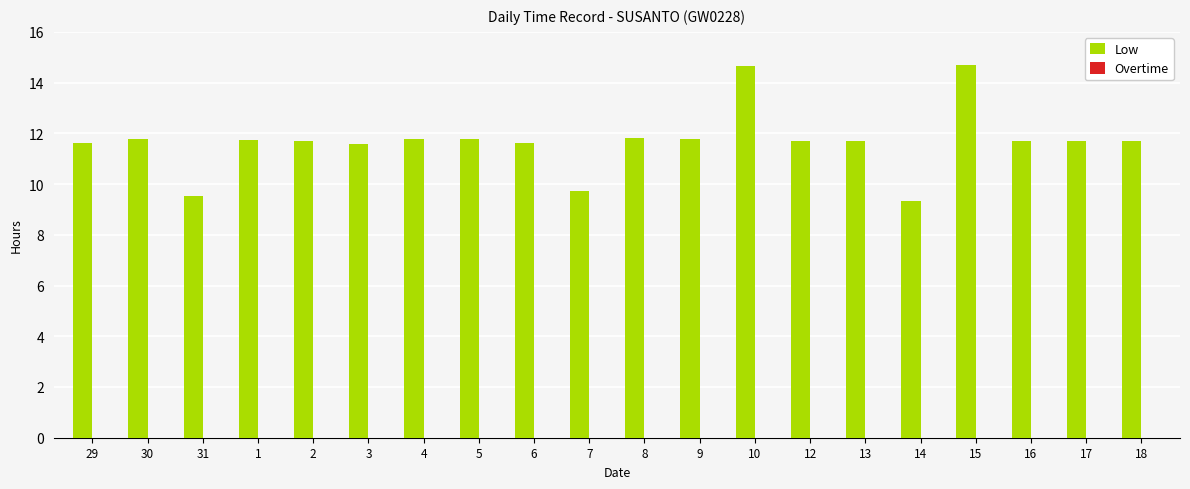

At which label does the data first exceed 11?

29